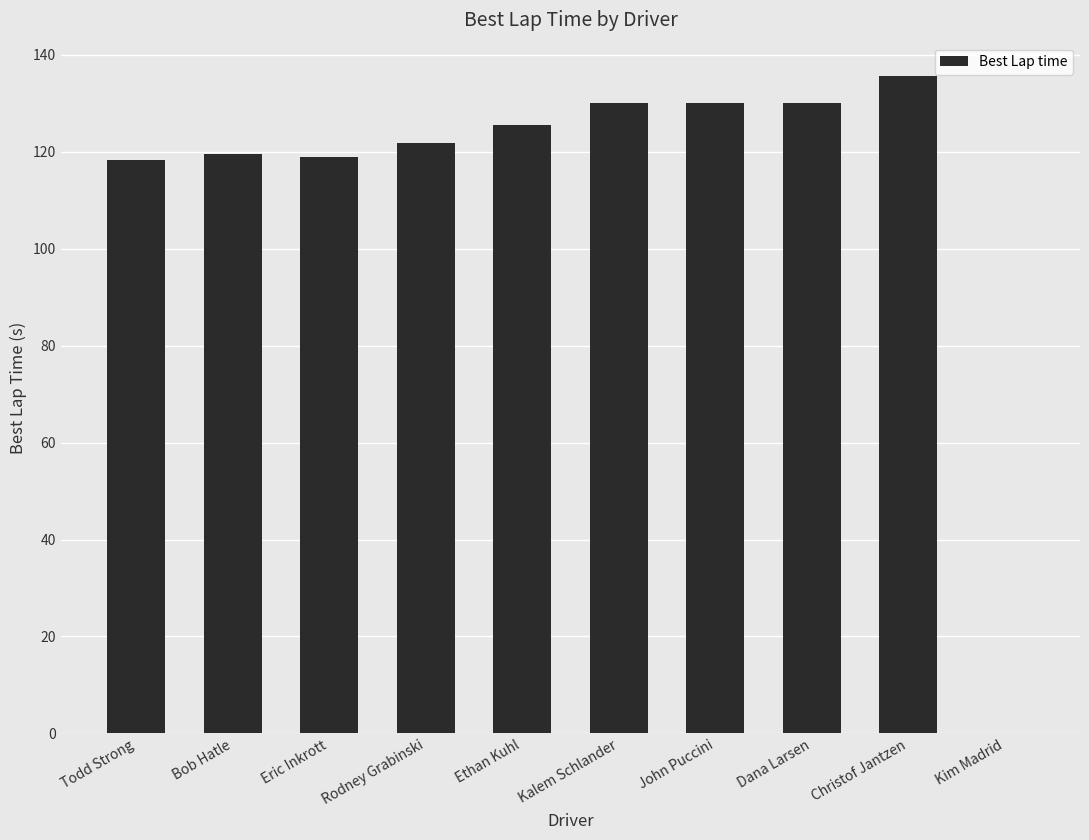

What is the change in value from Eric Inkrott to Kim Madrid?

-118.9